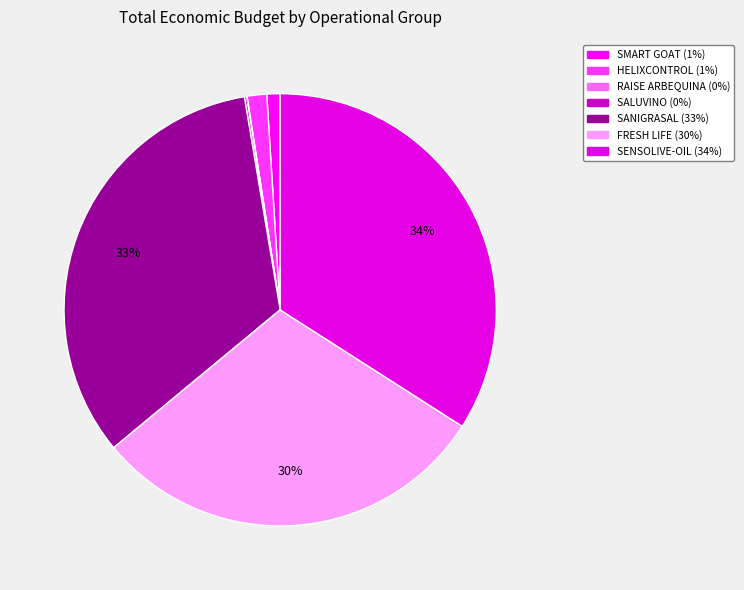

Is it true that FRESH LIFE is 30% of the pie?

True